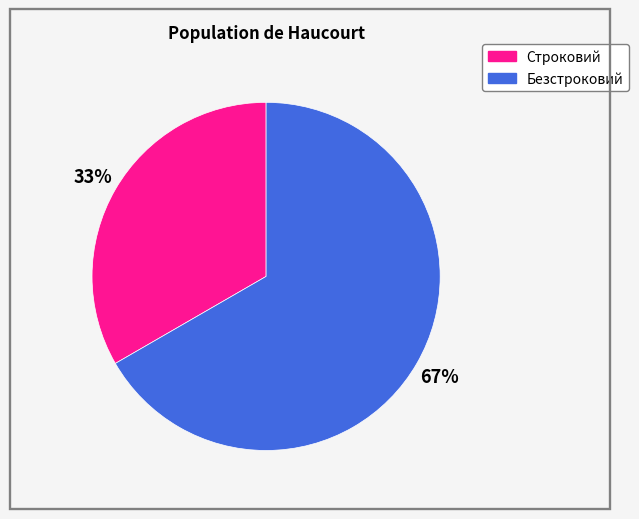

Which category has the biggest portion of the pie?

Безстроковий